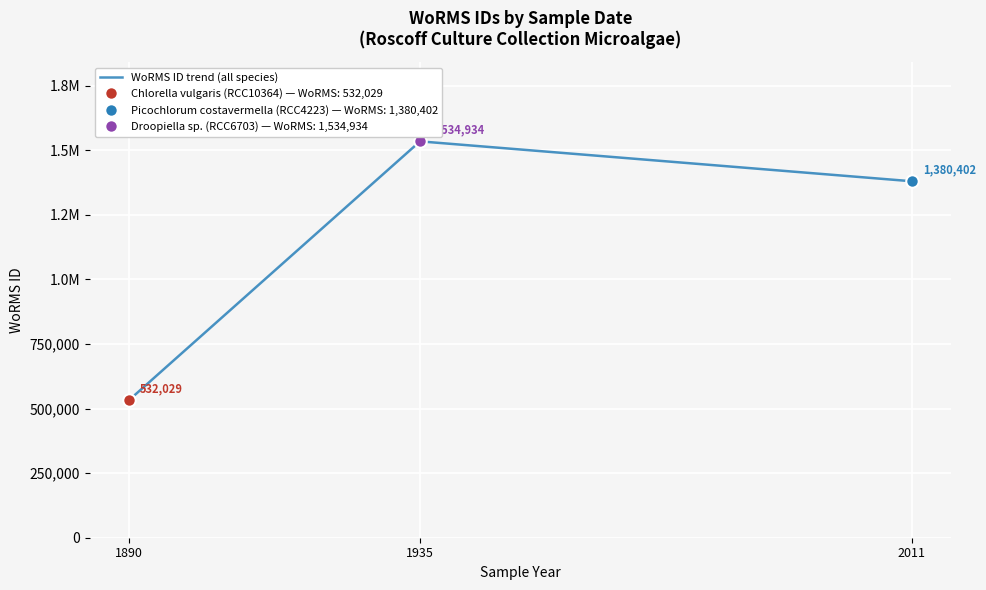

Reading left to right, transcribe all the data shown in this chart.

1890=532029	1935=1534934	2011=1380402